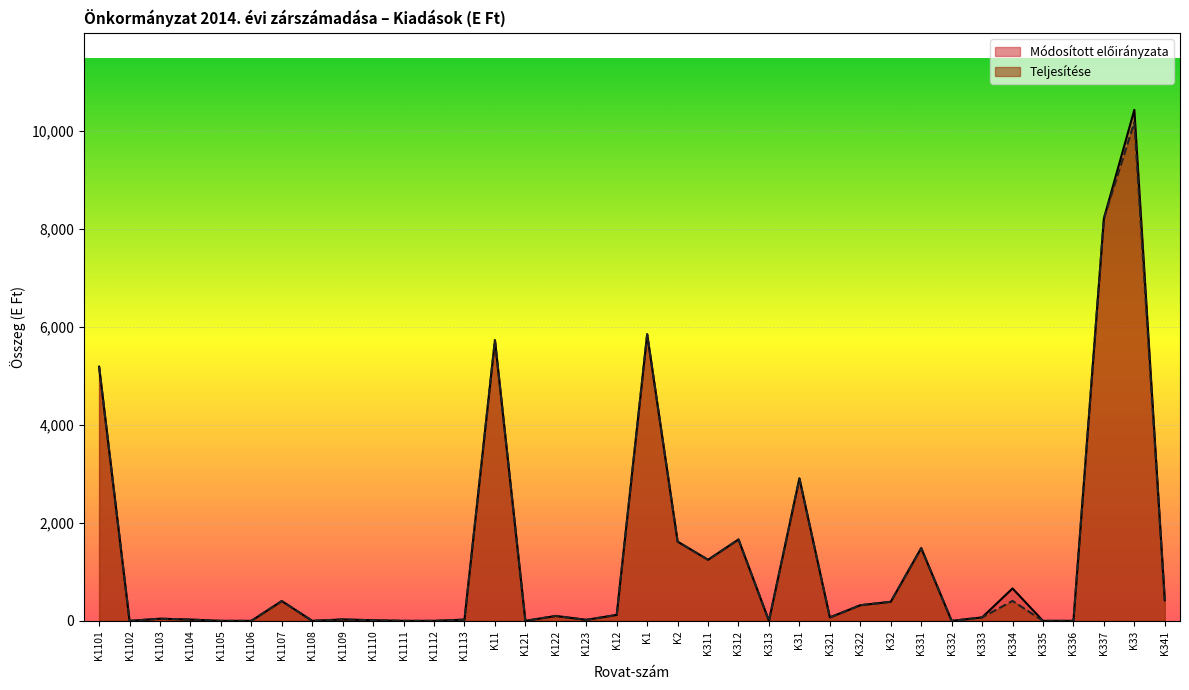

How many categories are shown in the chart?

36